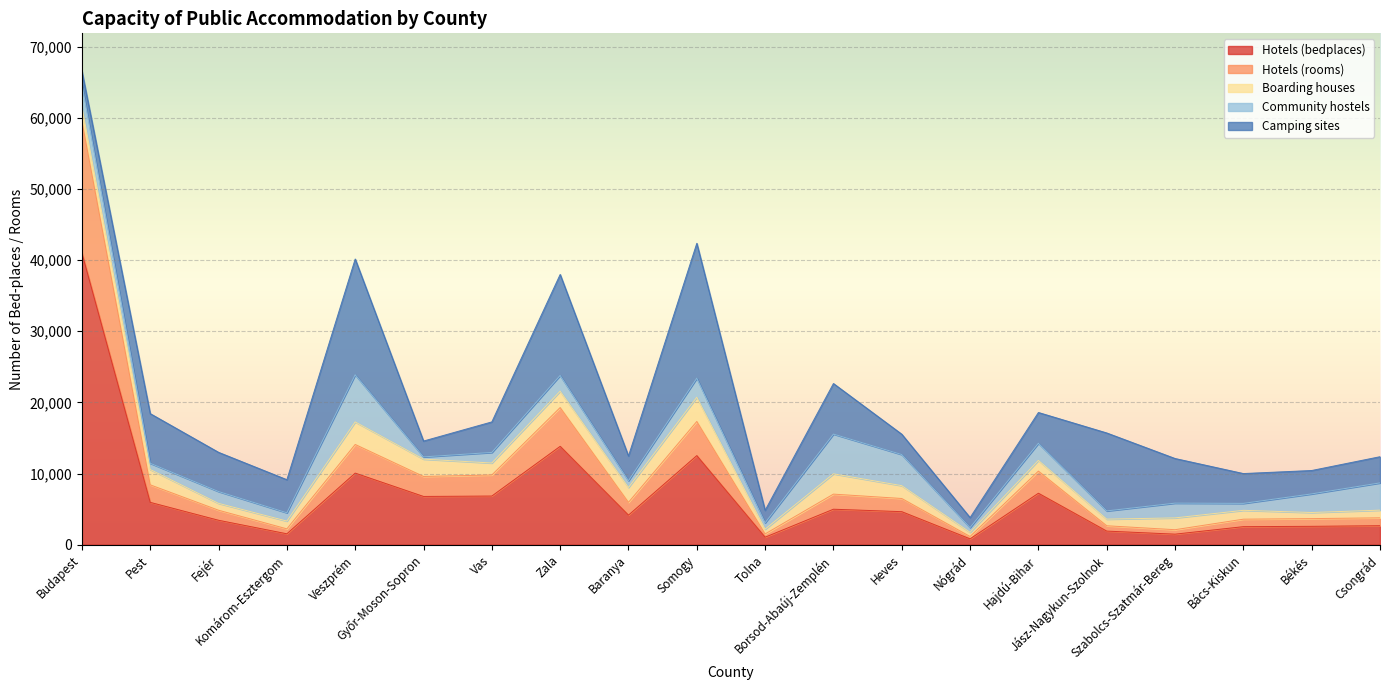

What is the greatest value displayed?

41004